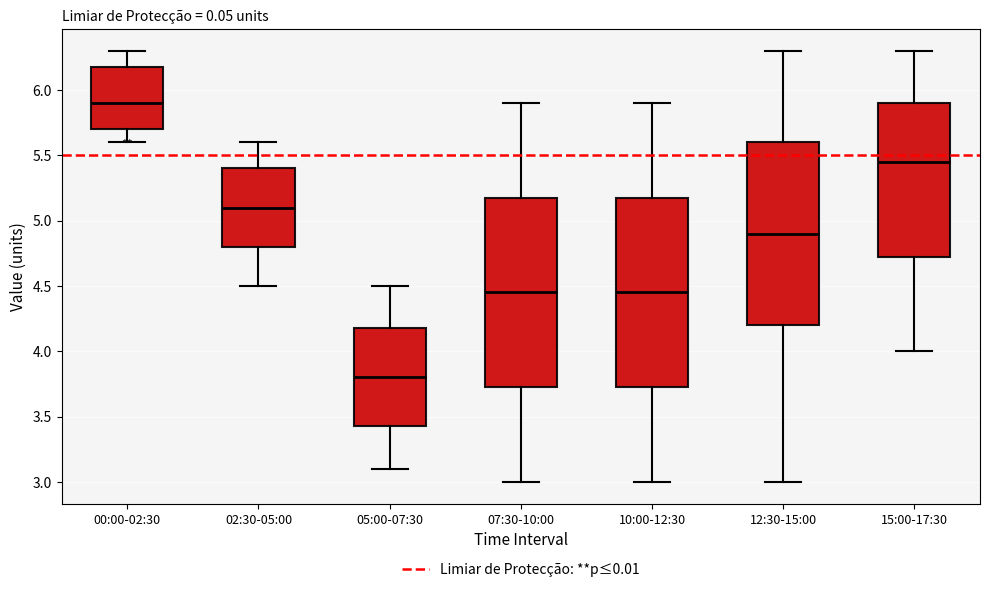

Where does the lower whisker of the box for 15:00-17:30 end on the y-axis? The values are not printed on the chart, so give them approximately, as read against the axis.

4.00